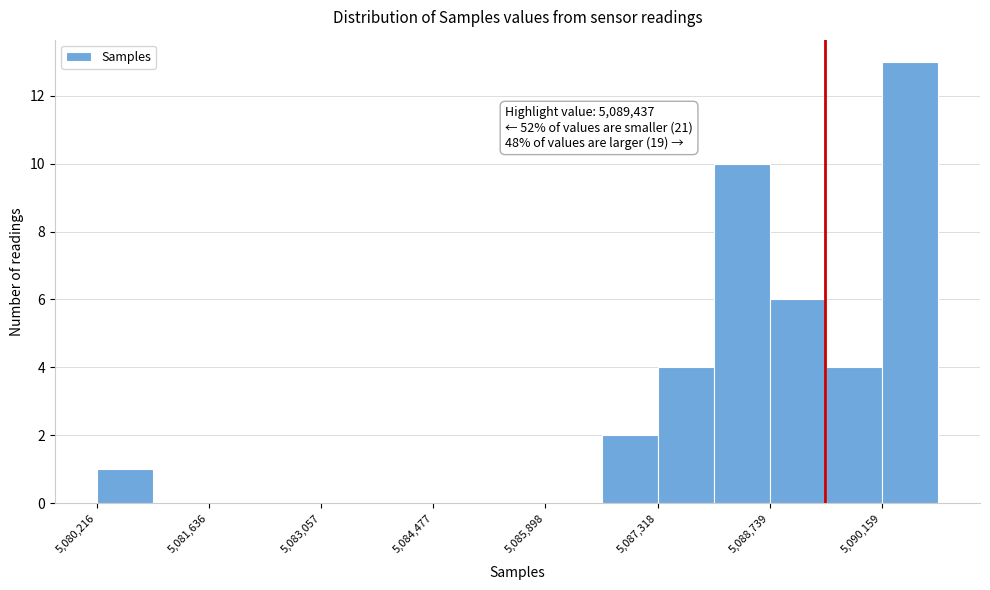

Around what value on the x-axis is the tallest bar? Give the approximate position of its centre, as read against the axis.

5090600